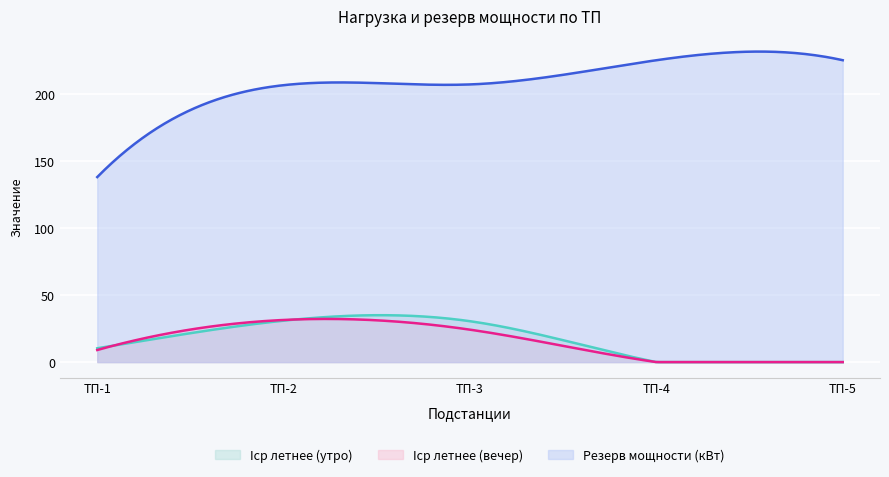

At ТП-1, list the series in order from largest to smallest.

Резерв мощности (кВт), Iср летнее (утро), Iср летнее (вечер)